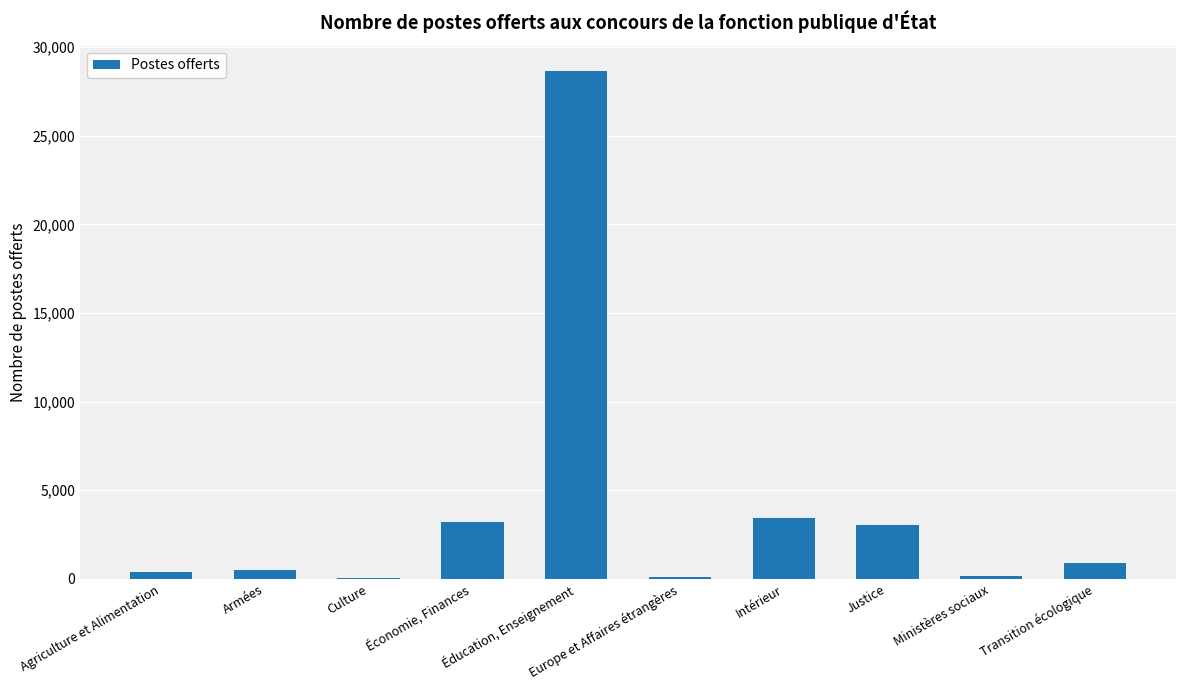

Between Armées and Justice, which is larger?

Justice